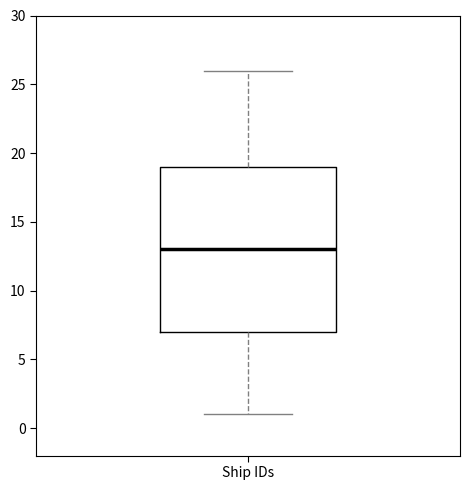

Where is the upper edge of the box for Ship IDs on the y-axis? The values are not printed on the chart, so give them approximately, as read against the axis.

19